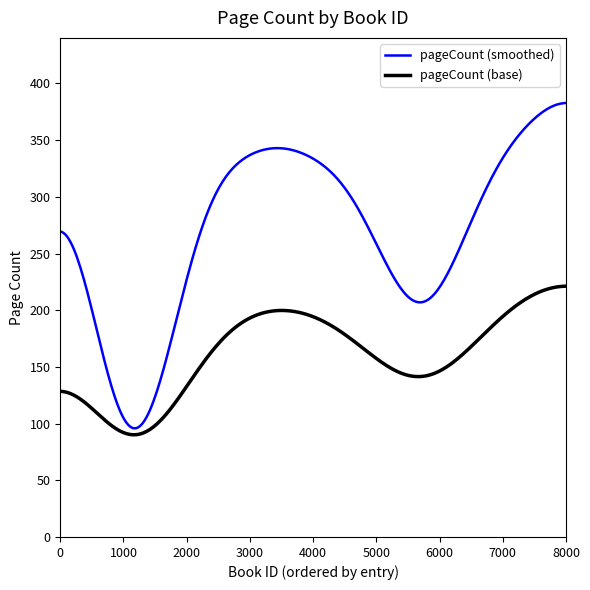

What is the sum of all values?

2256